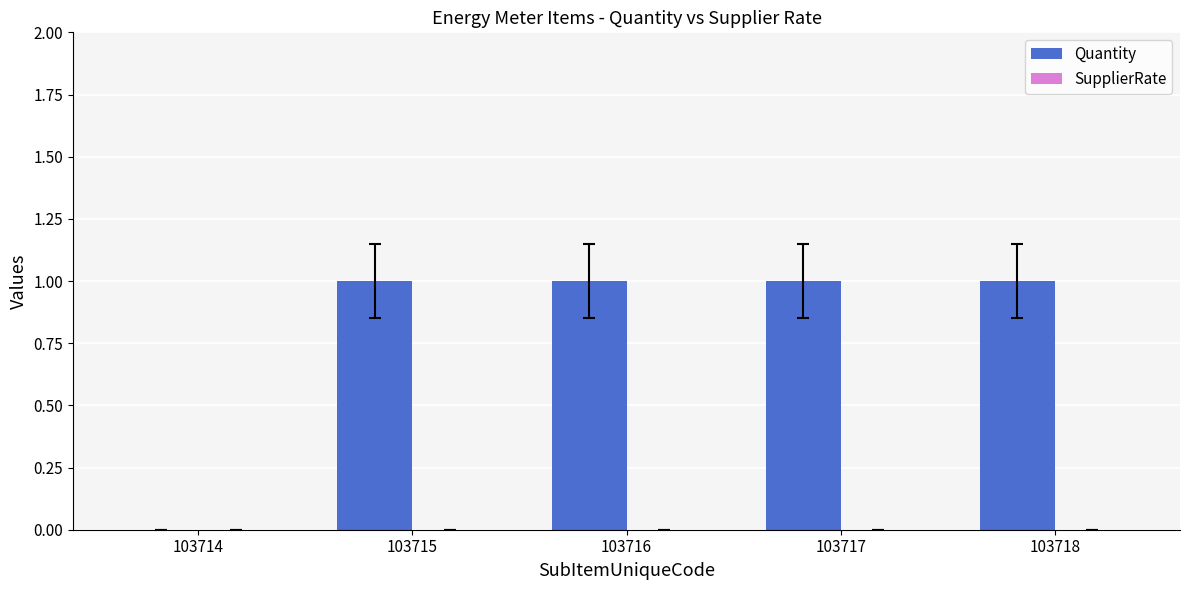

What is the sum of all values?

4